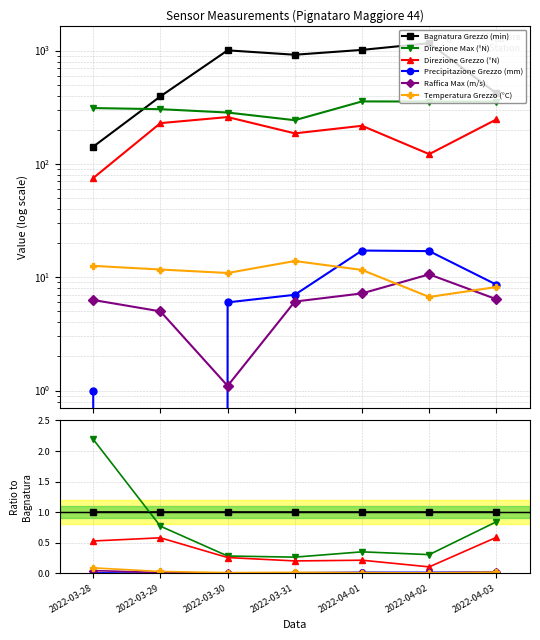

Is it true that Bagnatura Grezzo (min) equals 1.4 at 2022-03-28?

False